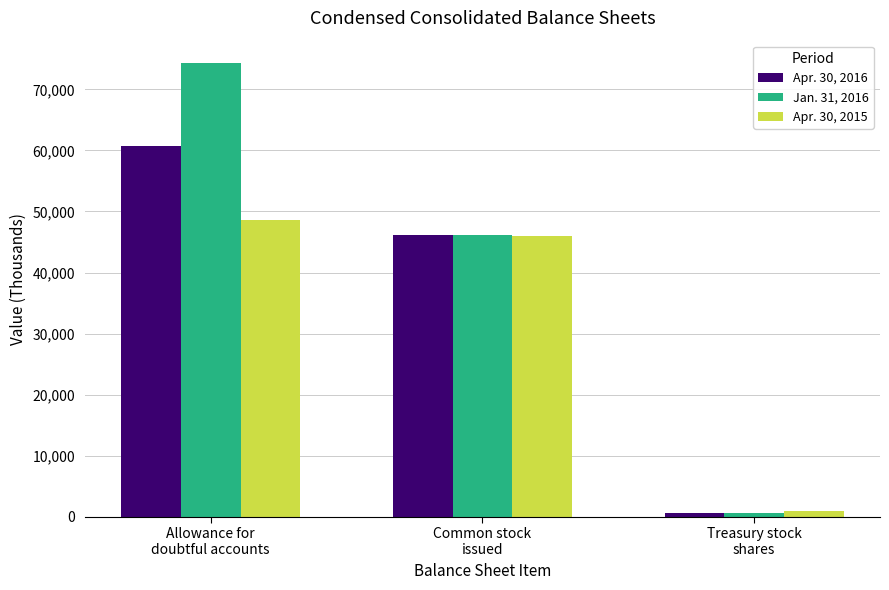

Are the bars grouped side by side (vs. stacked)?

Yes